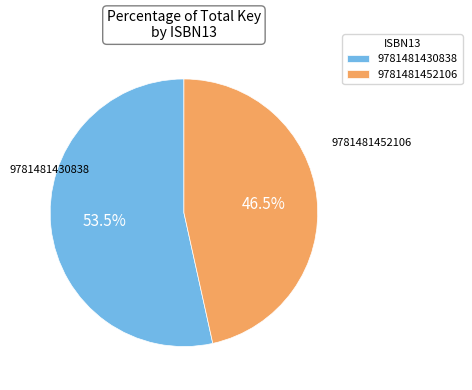

Which category has the biggest portion of the pie?

9781481430838